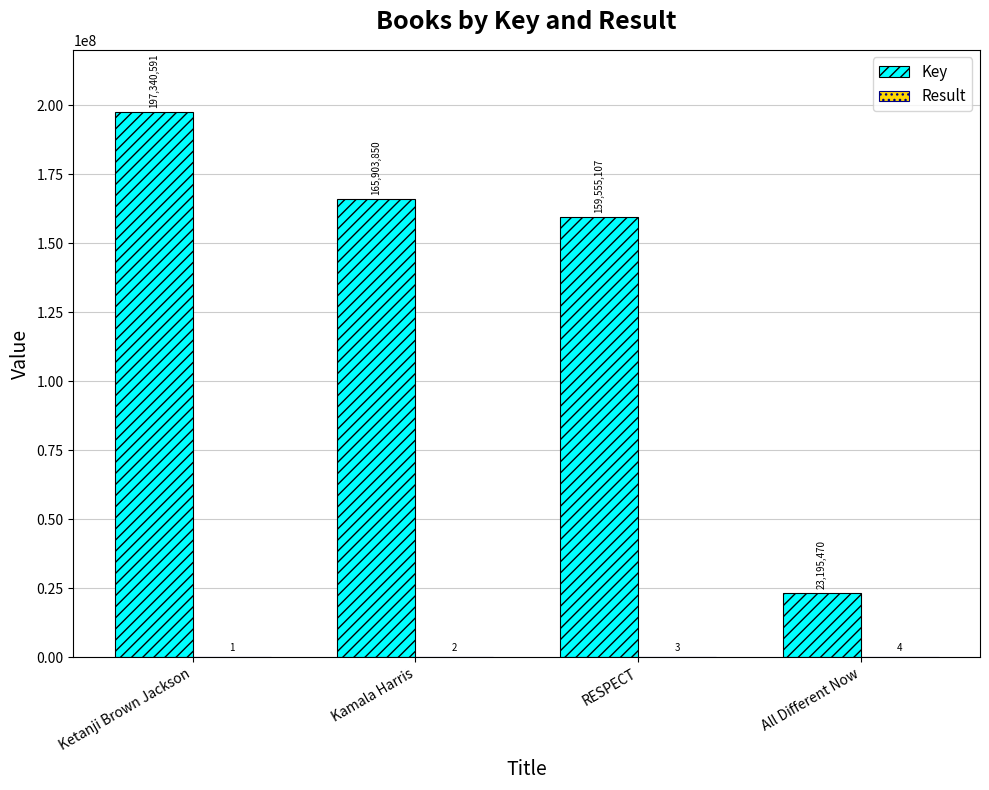

What is the total value across all series at Ketanji Brown Jackson?

197340592